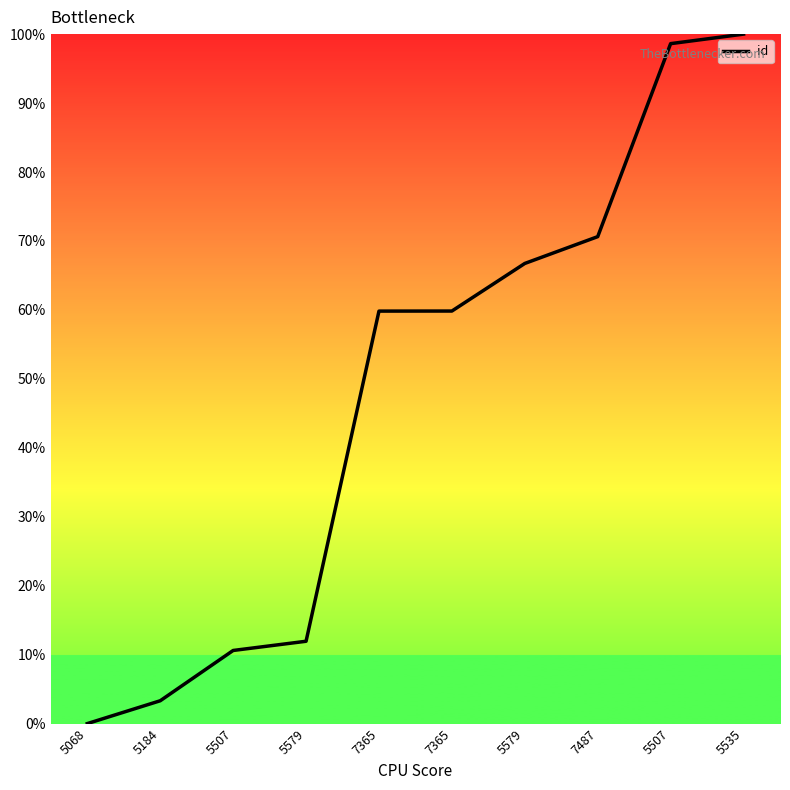

Reading right to left, transcribe all the data shown in this chart.

100.0	98.6	70.6	66.7	59.8	59.8	11.9	10.6	3.3	0.0